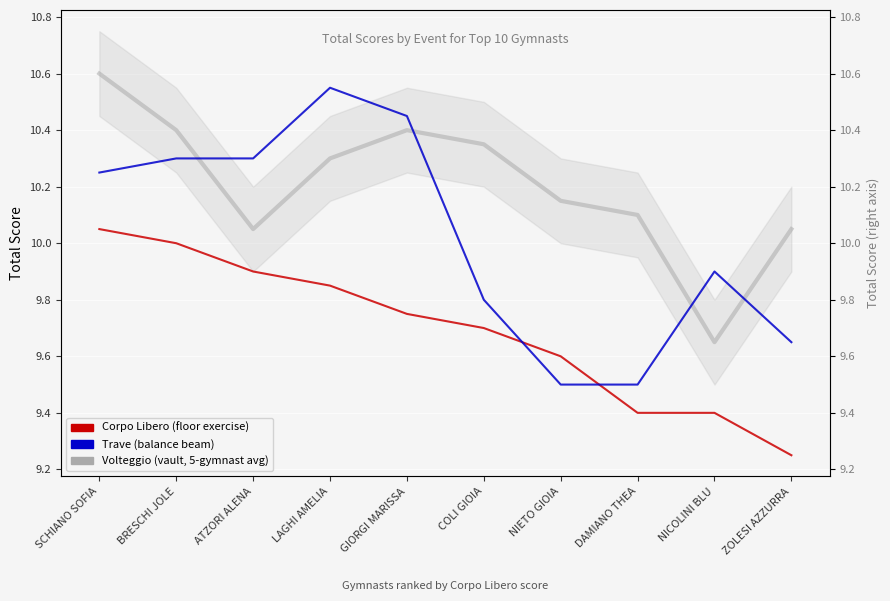

Which series has the largest total across all categories?

Volteggio